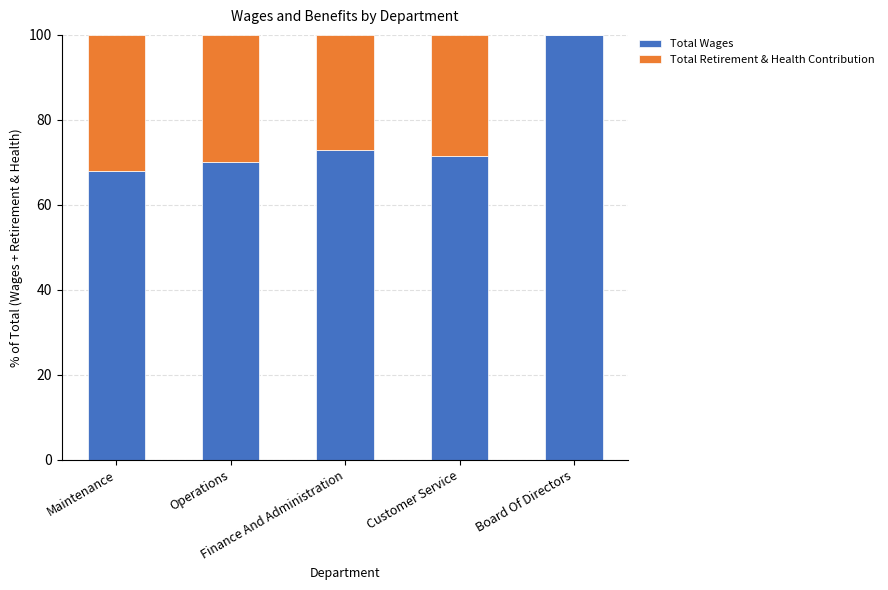

What is the sum of all Total Wages values?

382.5